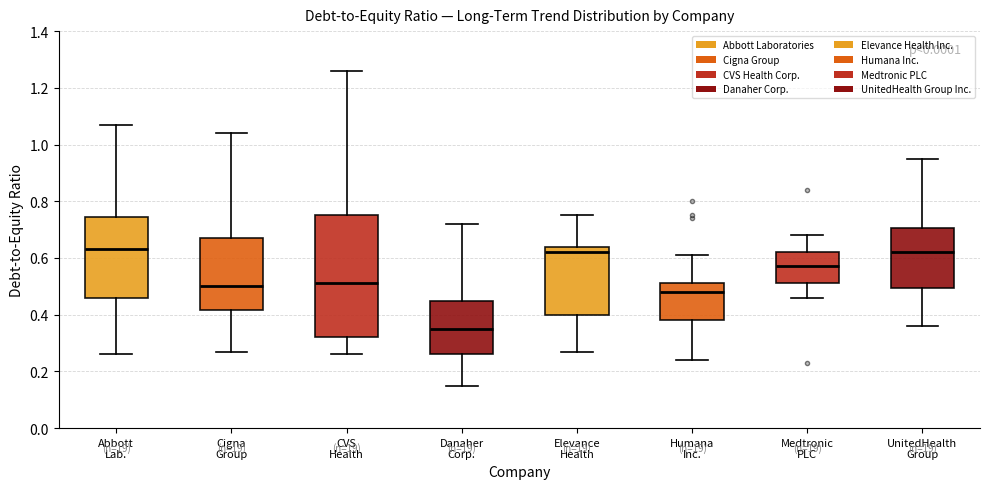

Reading left to right, read every box against the y-axis: the position of its median line, the range the box covers, and the ends of its whiskers. The values are not printed on the chart, so give them approximately, as read against the axis.

Abbott Lab.: median 0.64, box 0.46 to 0.74, whiskers 0.26 to 1.08
Cigna Group: median 0.50, box 0.42 to 0.68, whiskers 0.28 to 1.04
CVS Health: median 0.52, box 0.32 to 0.76, whiskers 0.26 to 1.26
Danaher Corp.: median 0.36, box 0.26 to 0.46, whiskers 0.16 to 0.72
Elevance Health: median 0.62, box 0.40 to 0.64, whiskers 0.28 to 0.76
Humana Inc.: median 0.48, box 0.38 to 0.52, whiskers 0.24 to 0.62
Medtronic PLC: median 0.58, box 0.52 to 0.62, whiskers 0.46 to 0.68
UnitedHealth Group: median 0.62, box 0.50 to 0.70, whiskers 0.36 to 0.96